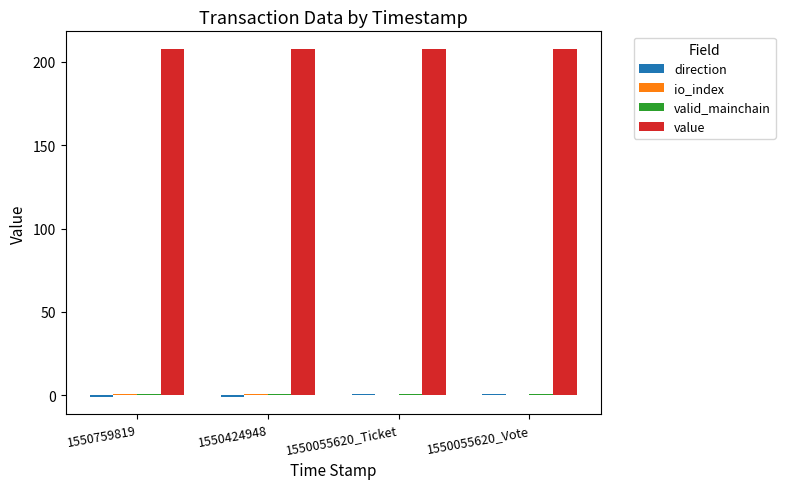

What is the spread (max minus min) of values at 1550055620_Vote?

207.8